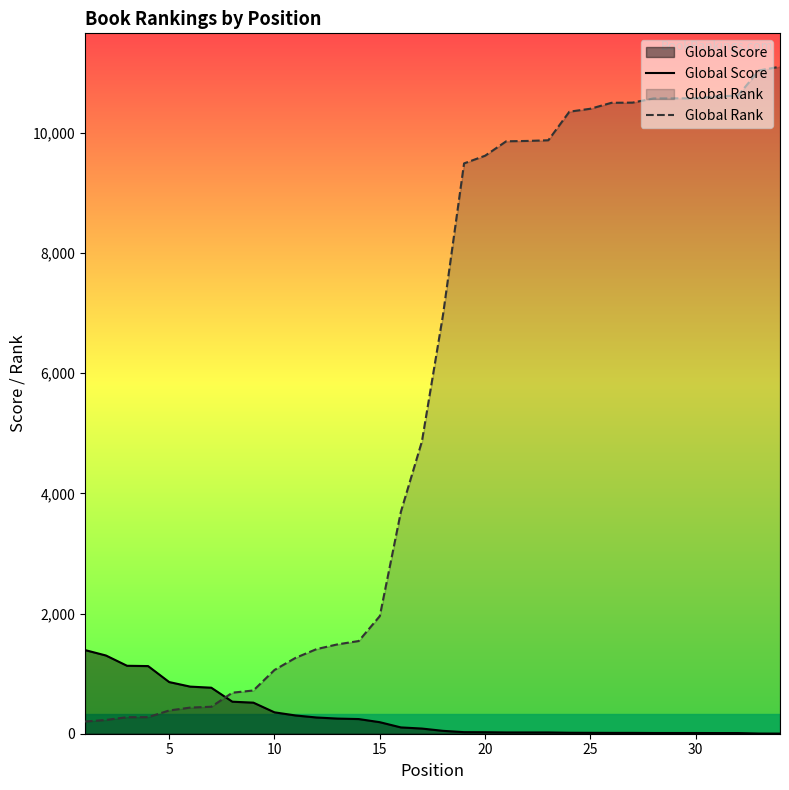

How many data points in Global Rank are above 6970?

16